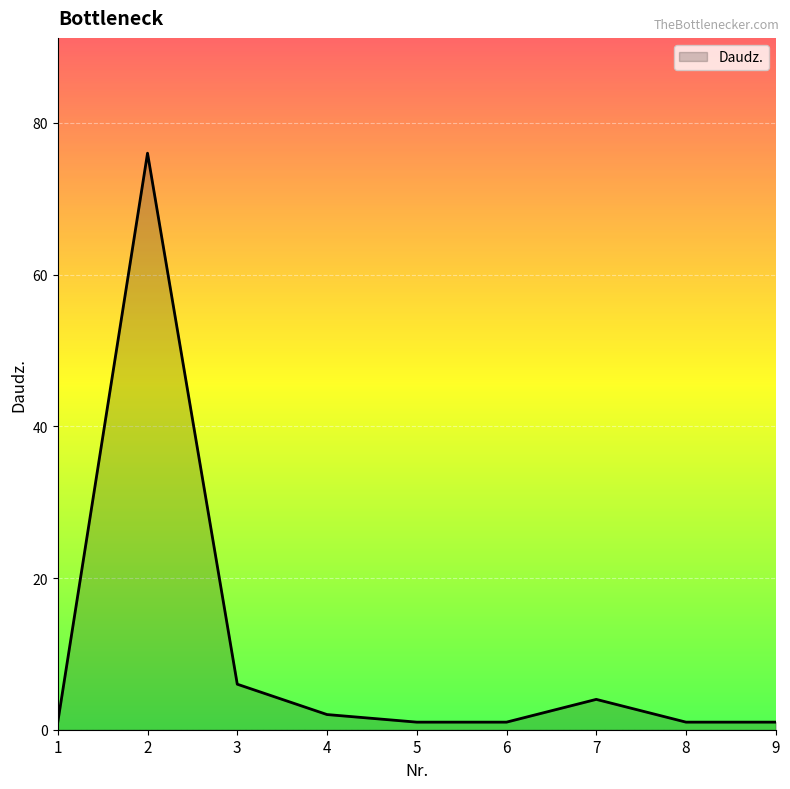

What is the difference between the maximum and minimum values?

75